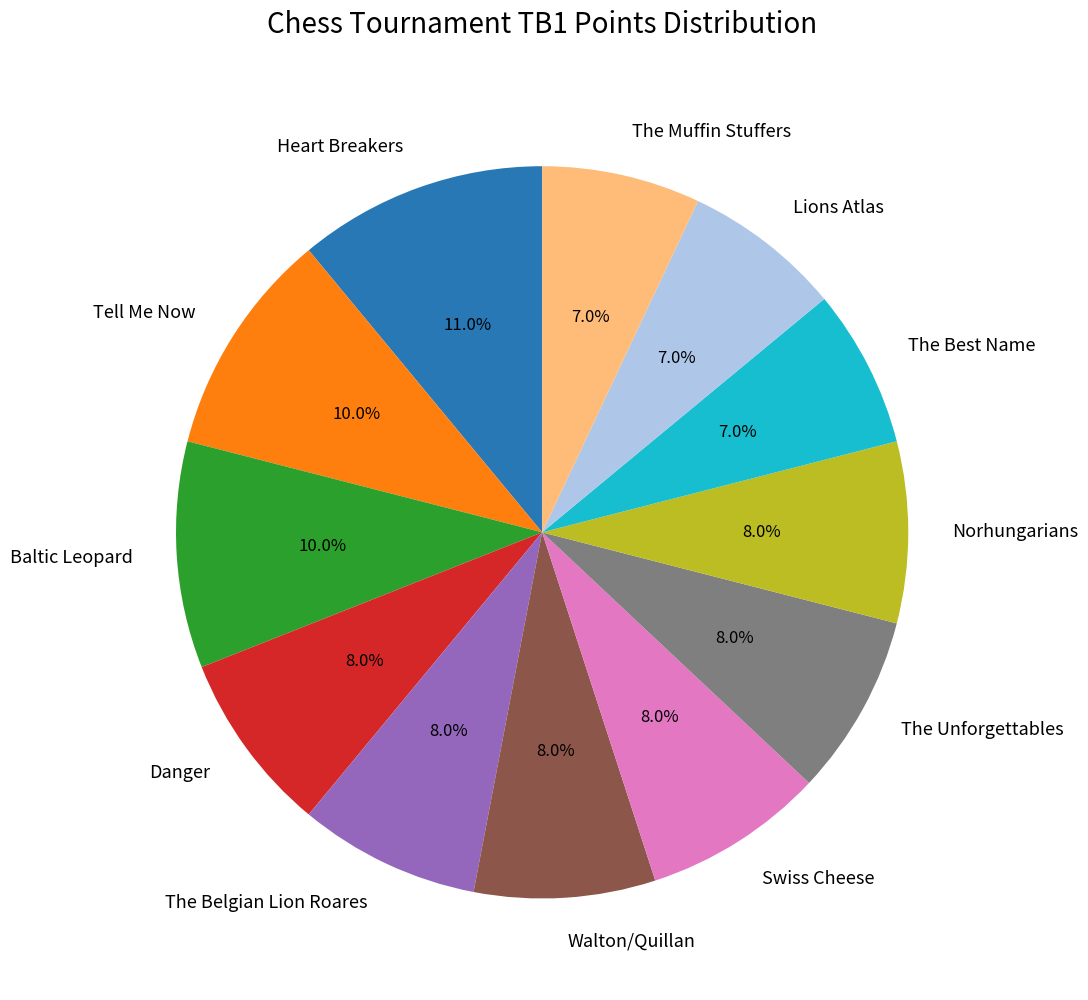

Is Lions Atlas the majority of the pie?

No